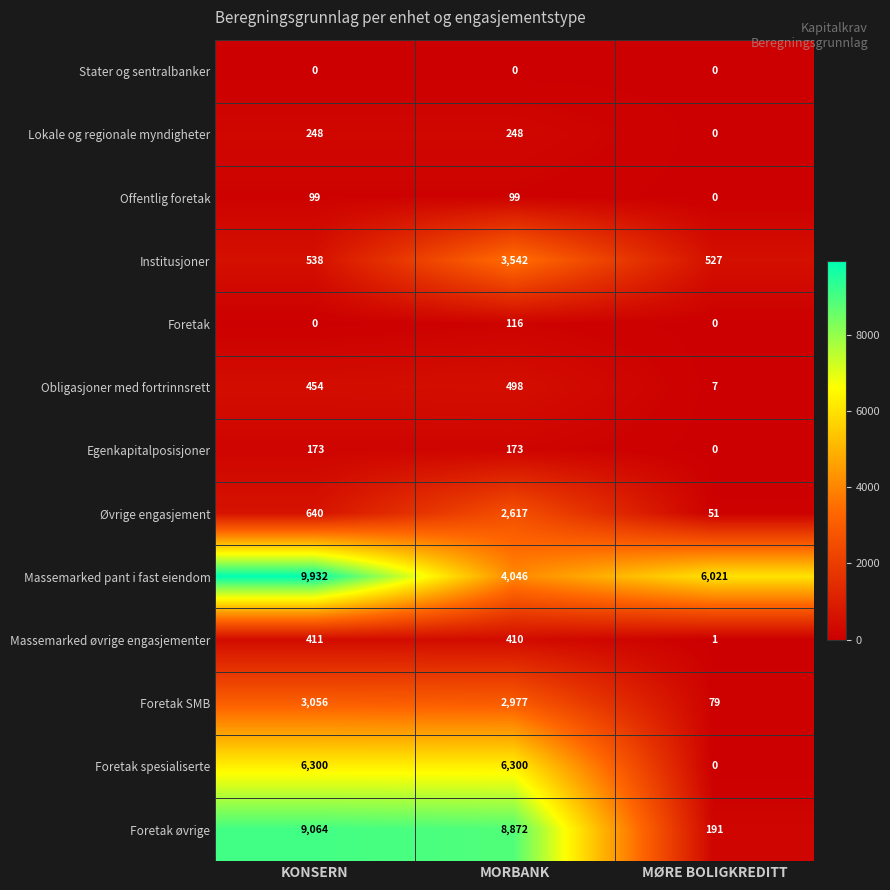

What is the spread (max minus min) of values at KONSERN?

9932